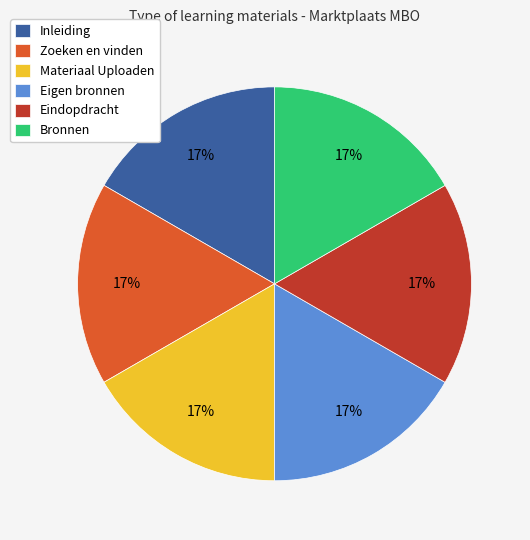

The Materiaal Uploaden slice represents 17% of the pie. True or false?

True